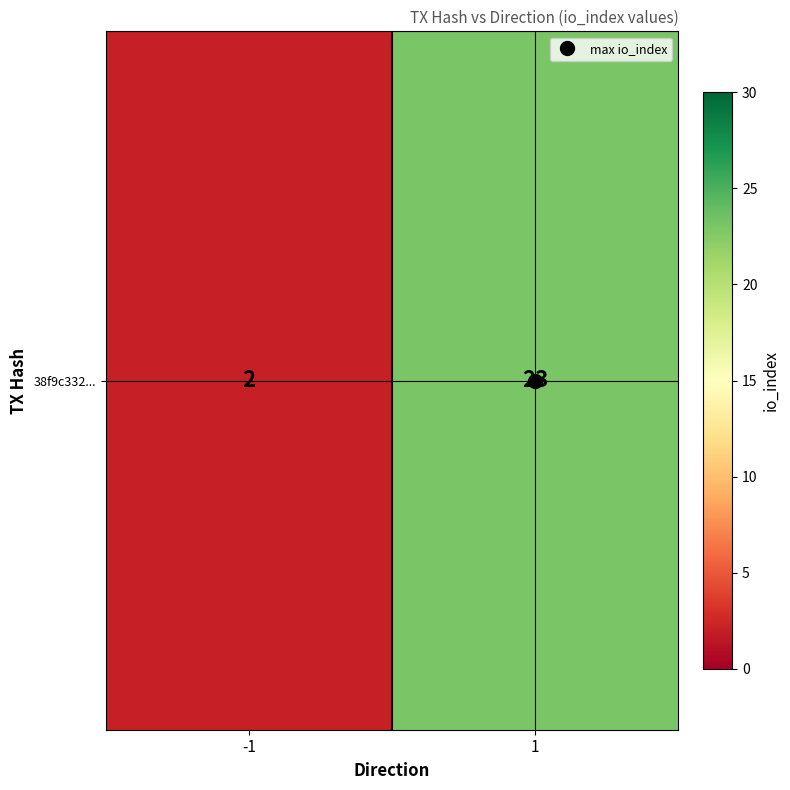

True or false: the data shows 2 at -1.

True